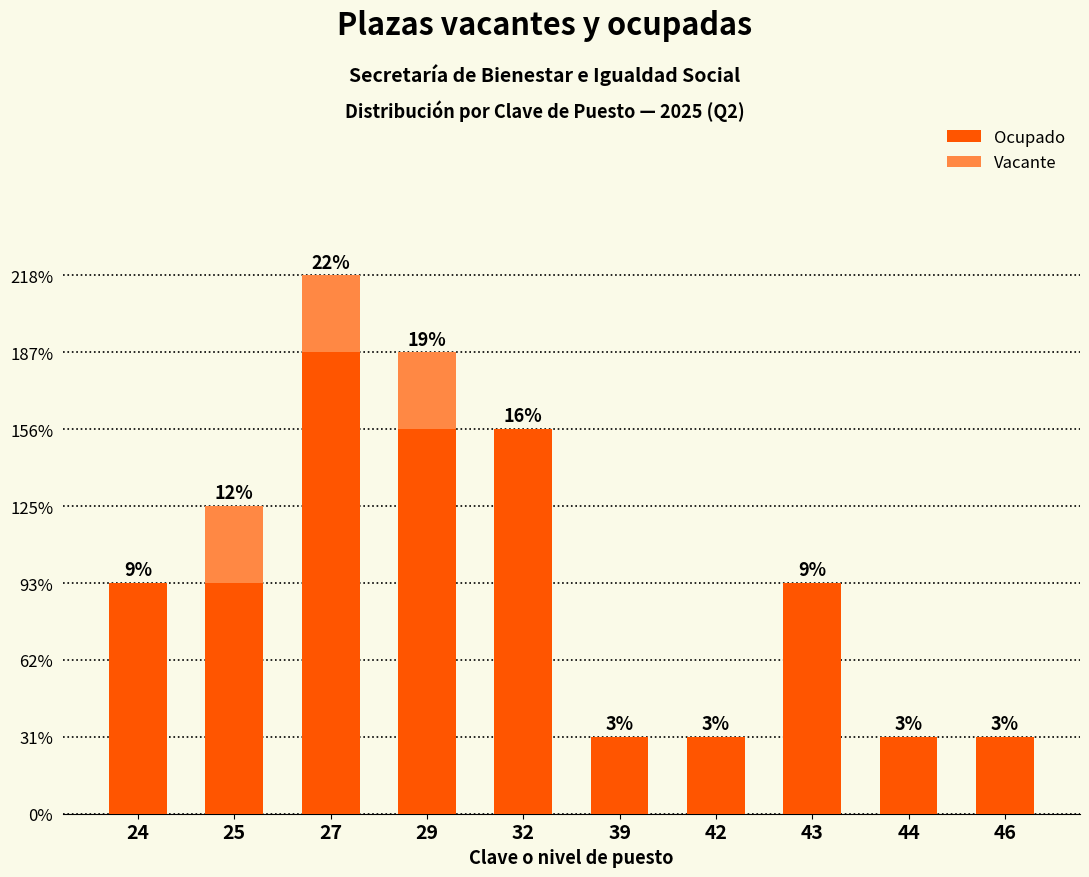

Where is Vacante nearest to the value 0?

24